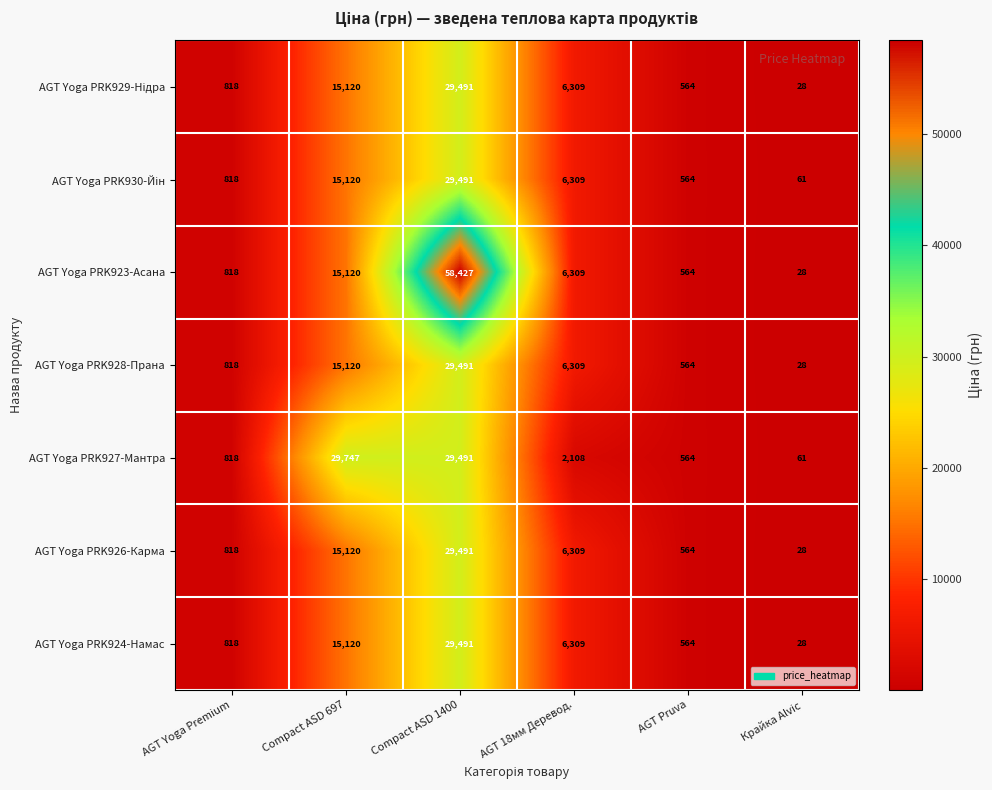

What is the difference between the second highest and minimum values in the AGT Yoga PRK928-Прана series?

15092